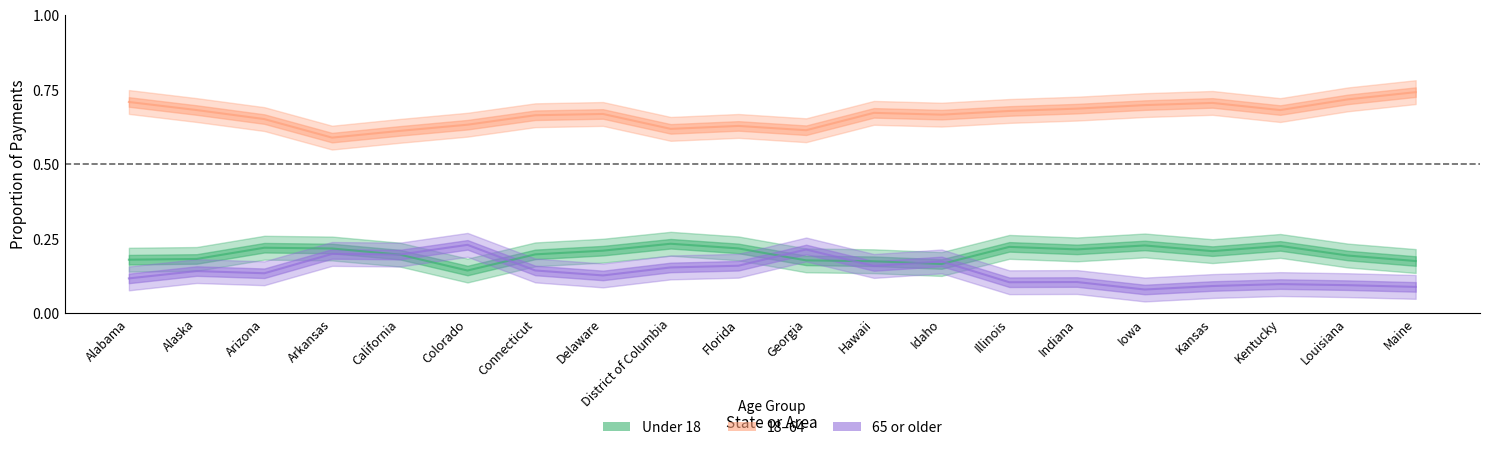

Between Arizona and Florida, which series saw the biggest shift?

65 or older